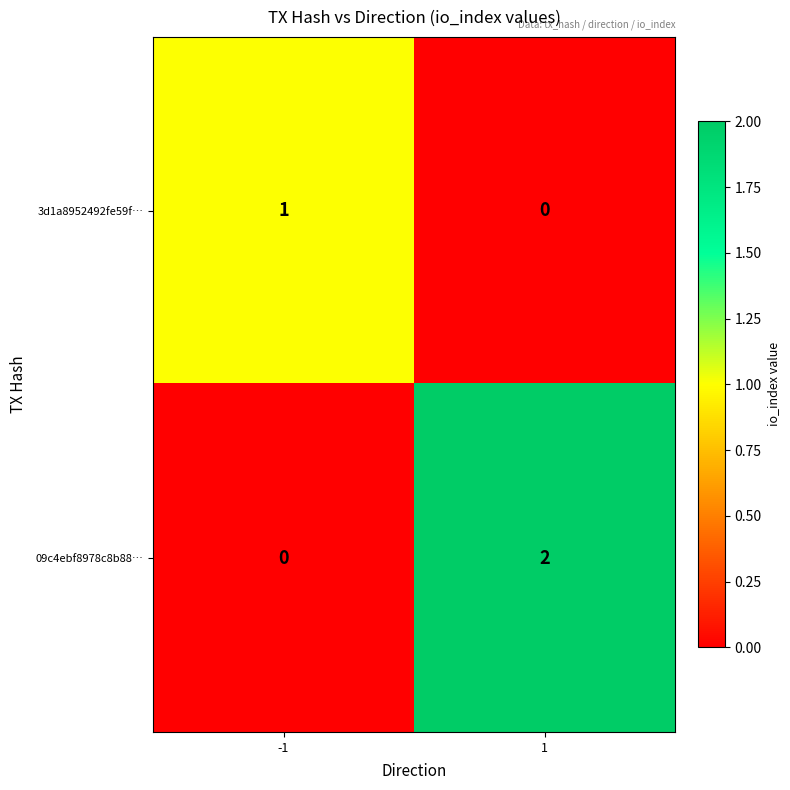

How many data points does each series have?

2